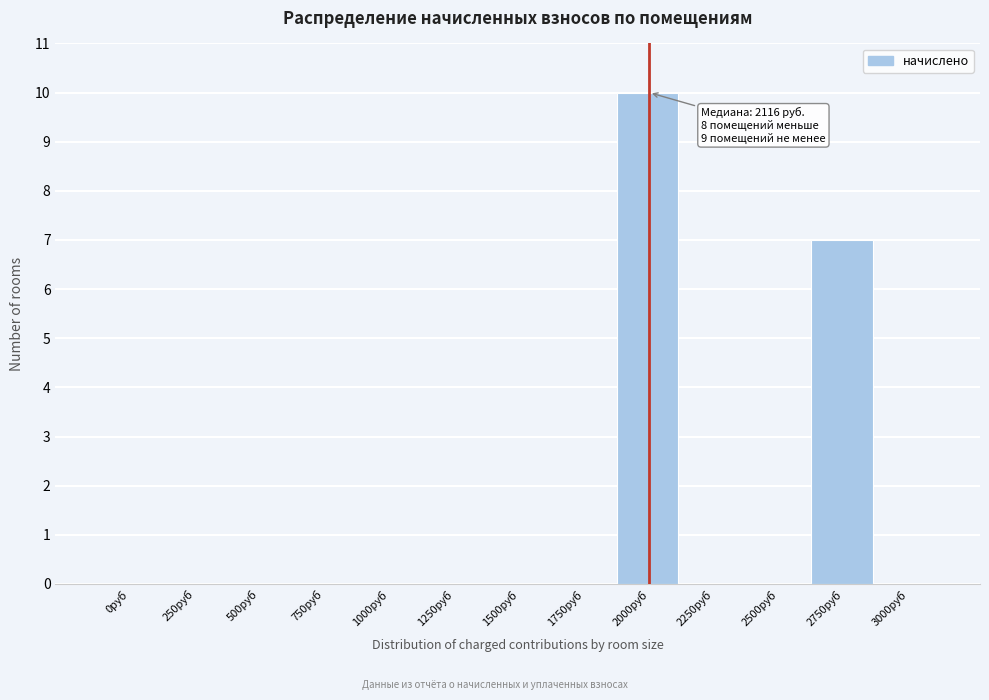

Reading left to right, transcribe all the data shown in this chart.

0руб=0	250руб=0	500руб=0	750руб=0	1000руб=0	1250руб=0	1500руб=0	1750руб=0	2000руб=10	2250руб=0	2500руб=0	2750руб=7	3000руб=0